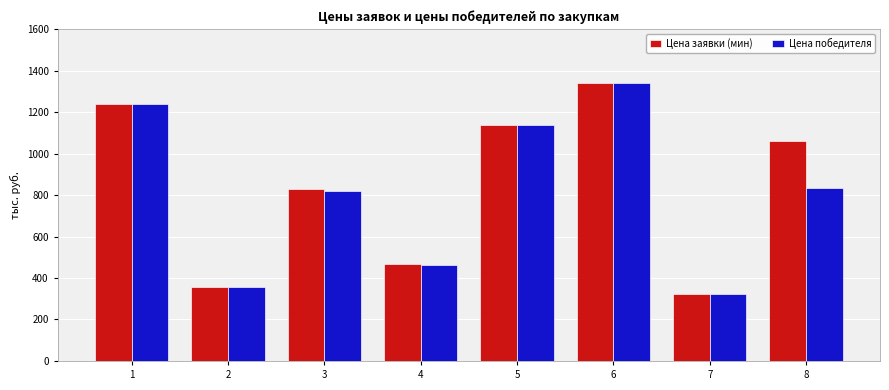

Count the number of data series in this chart.

2